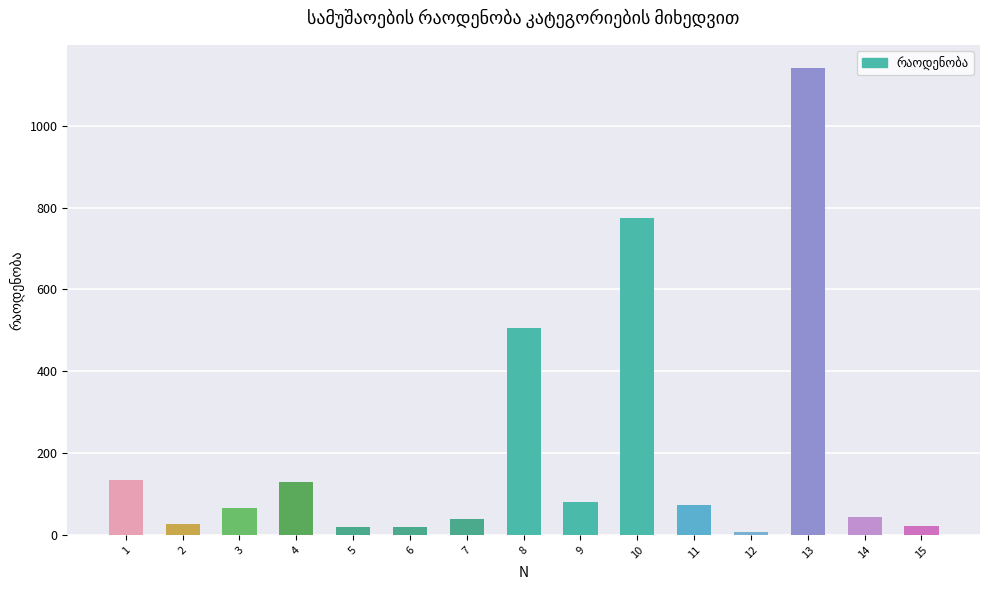

How many values are below 66?

7